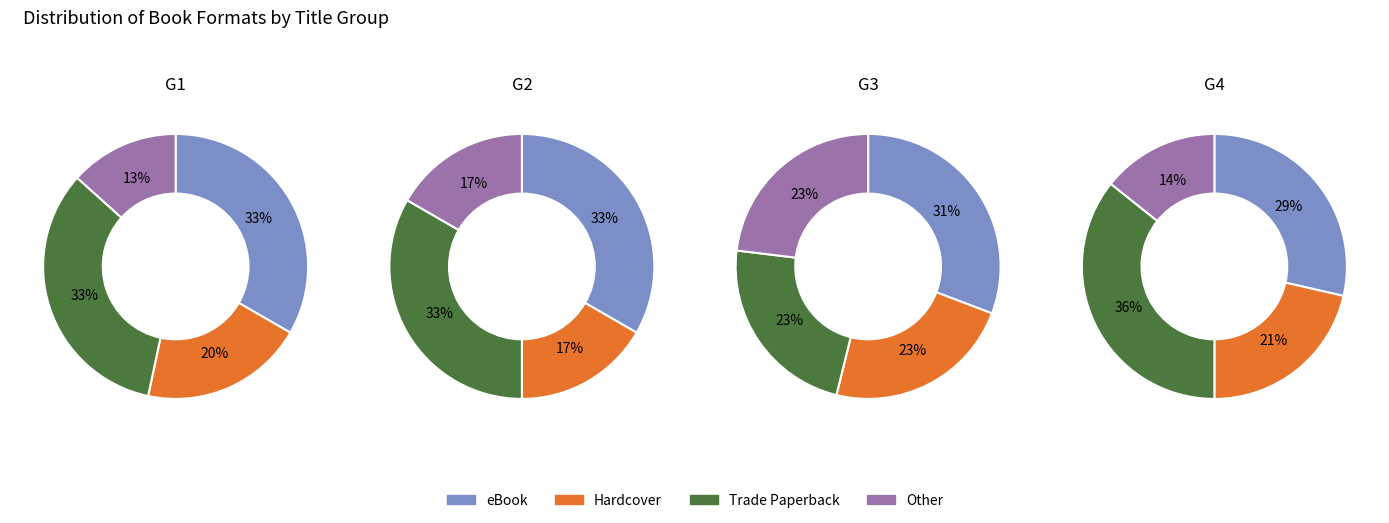

The 0 slice represents 22% of the pie. True or false?

False